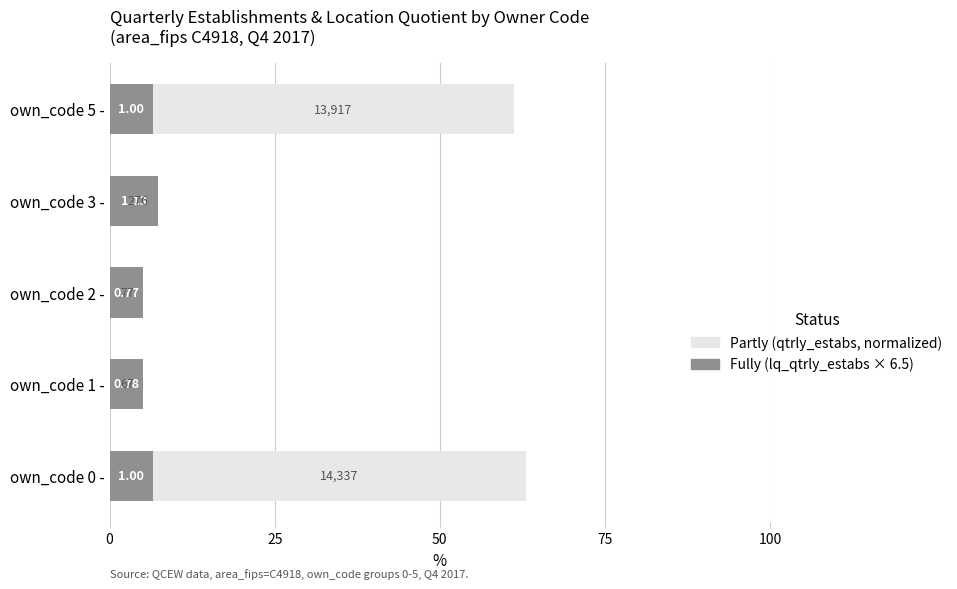

Does the chart contain stacked bars?

No